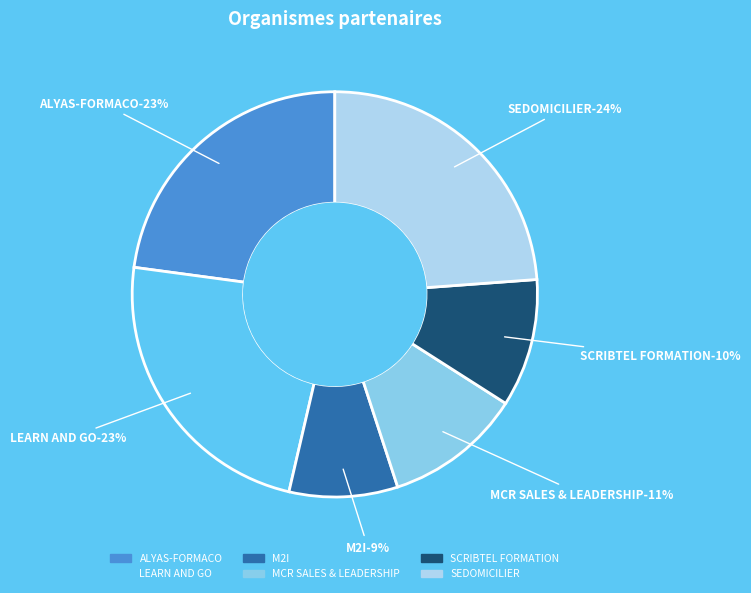

Is there any slice that represents more than half of the pie?

No